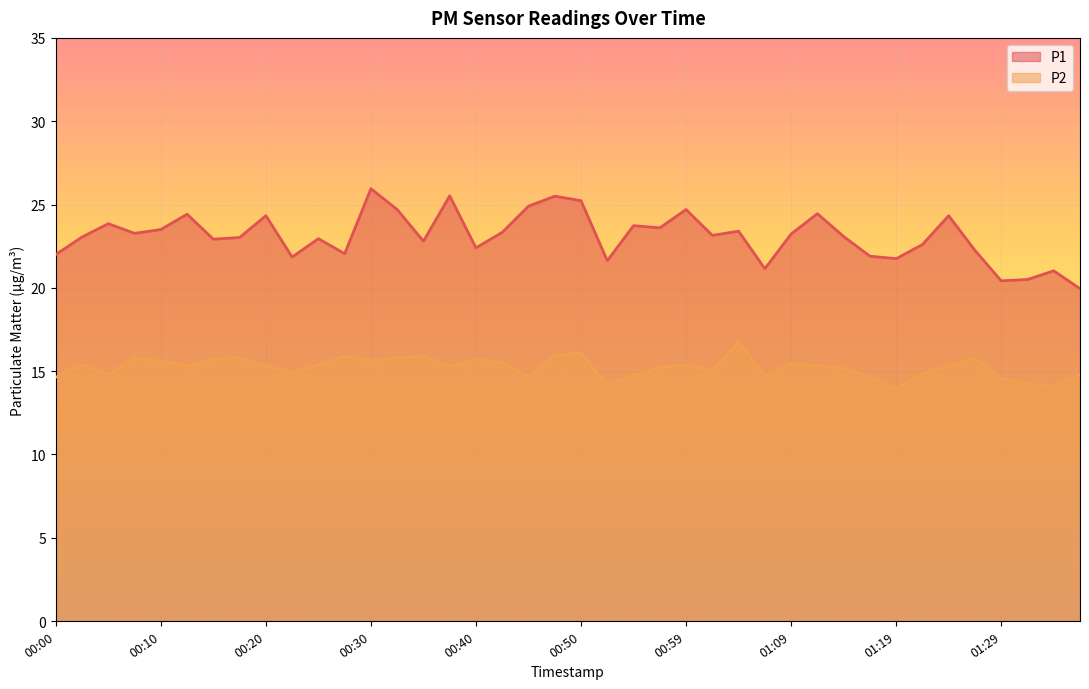

Is the value of P2 at 01:19 greater than the value of P1 at 01:07?

No